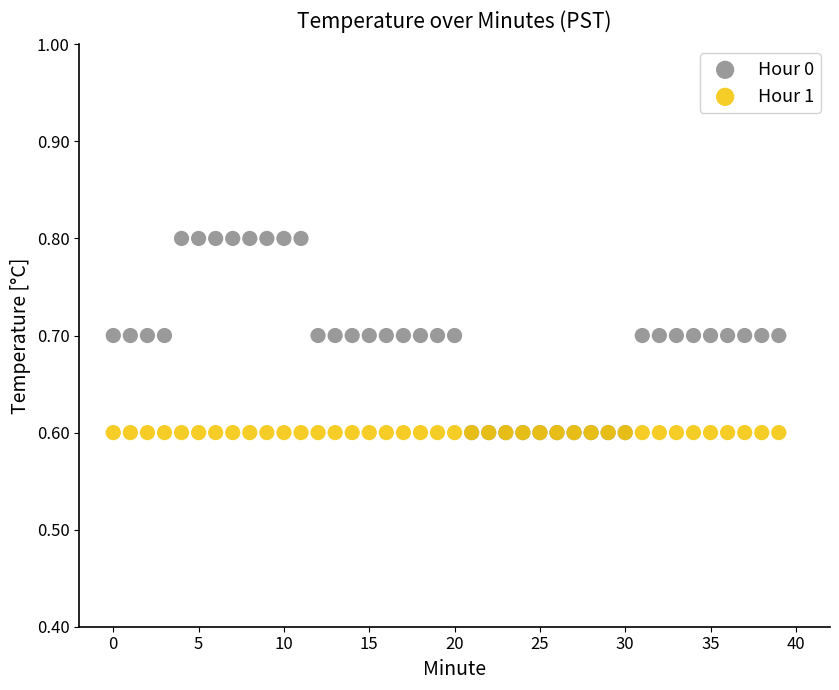

What are all the series names shown in the legend?

Hour 0, Hour 1